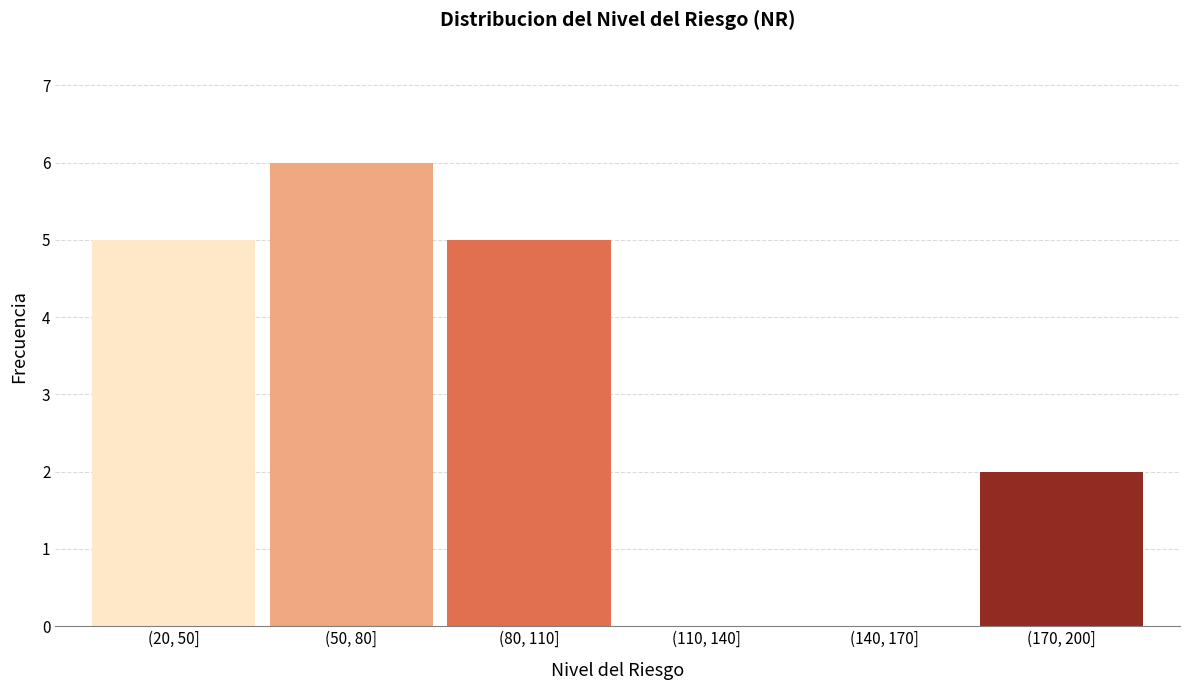

Reading left to right, extract all data points from this chart.

(20, 50]=5	(50, 80]=6	(80, 110]=5	(110, 140]=0	(140, 170]=0	(170, 200]=2